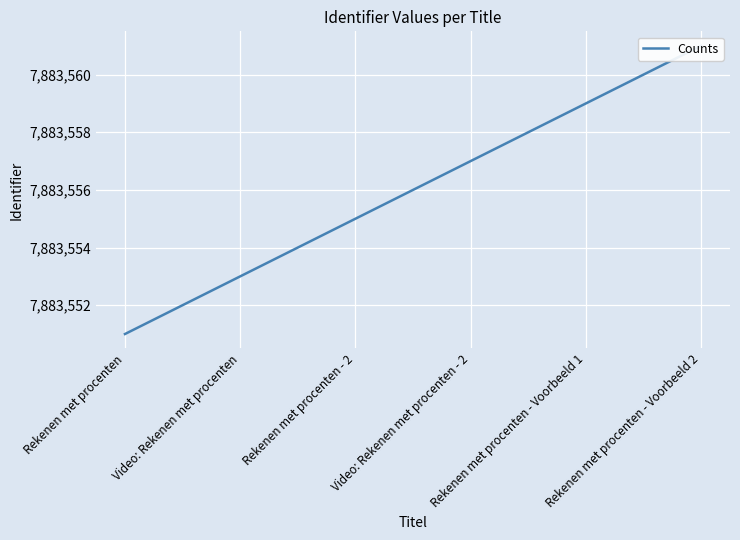

What is the value of the 5th point from the left?

7883559